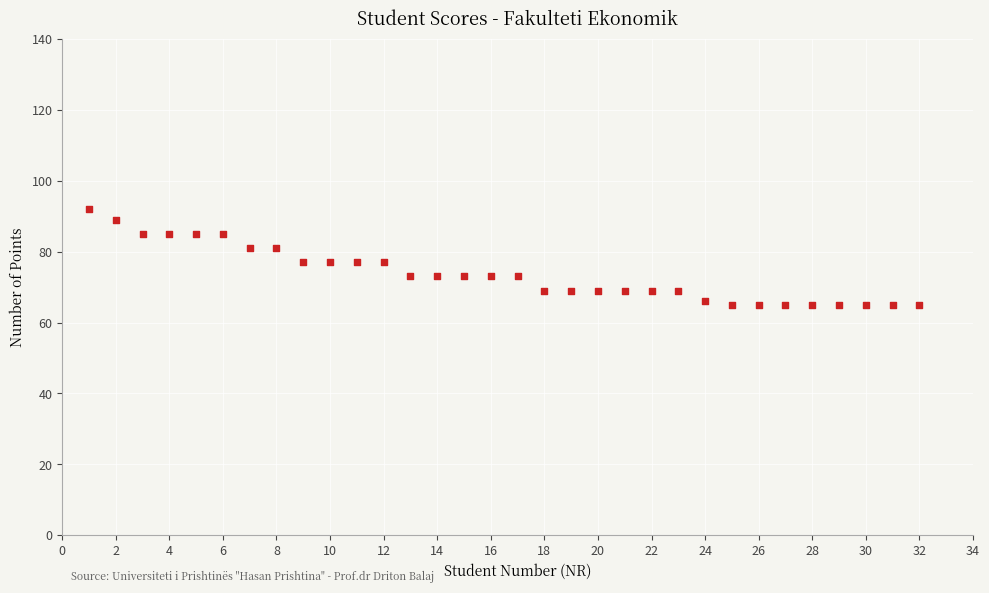

What is the range of X values (max minus min)?

31